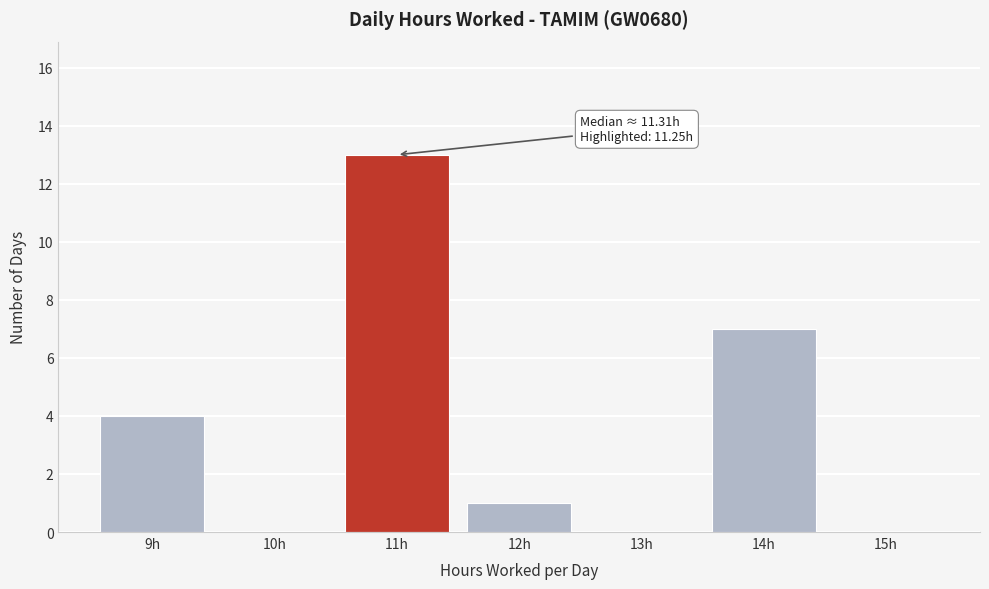

Reading left to right, extract all data points from this chart.

9h=4	10h=0	11h=13	12h=1	13h=0	14h=7	15h=0